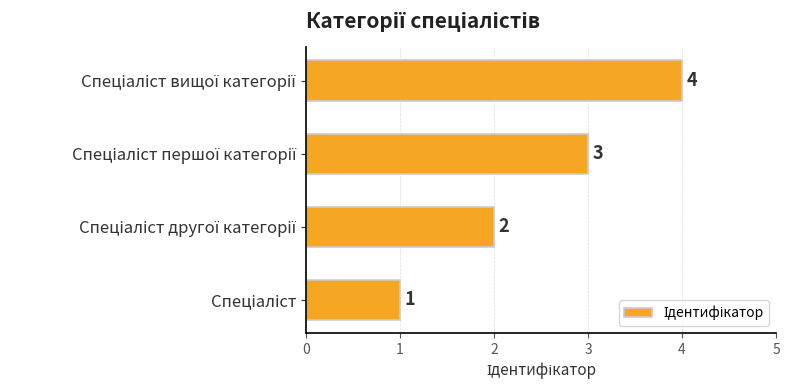

What is the difference between the maximum and minimum values?

3